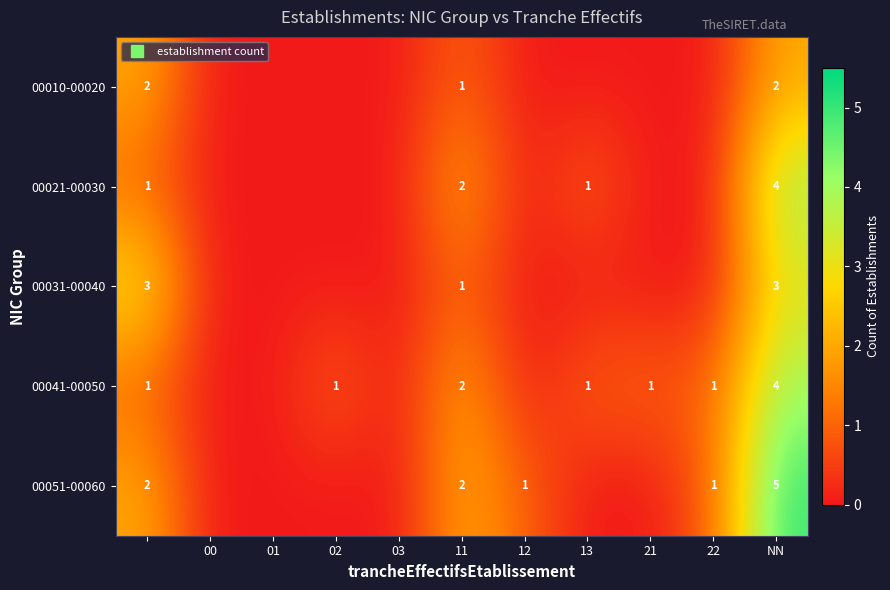

True or false: 00031-00040 has a value of 1 at NN.

False